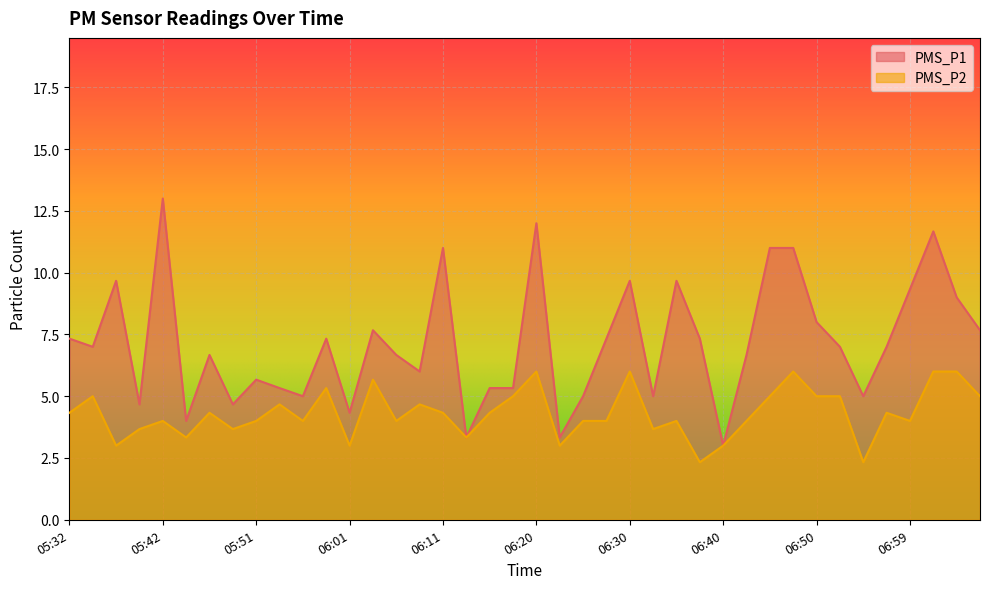

List the labels in order of PMS_P1 value, largest first.

05:42, 06:20, 07:02, 06:11, 06:45, 06:47, 05:37, 06:30, 06:35, 06:59, 07:04, 06:50, 06:03, 07:07, 05:32, 05:59, 06:28, 06:37, 05:34, 06:52, 06:57, 05:46, 06:06, 06:42, 06:08, 05:51, 05:54, 06:16, 06:18, 05:56, 06:25, 06:33, 06:54, 05:39, 05:49, 06:01, 05:44, 06:13, 06:23, 06:40